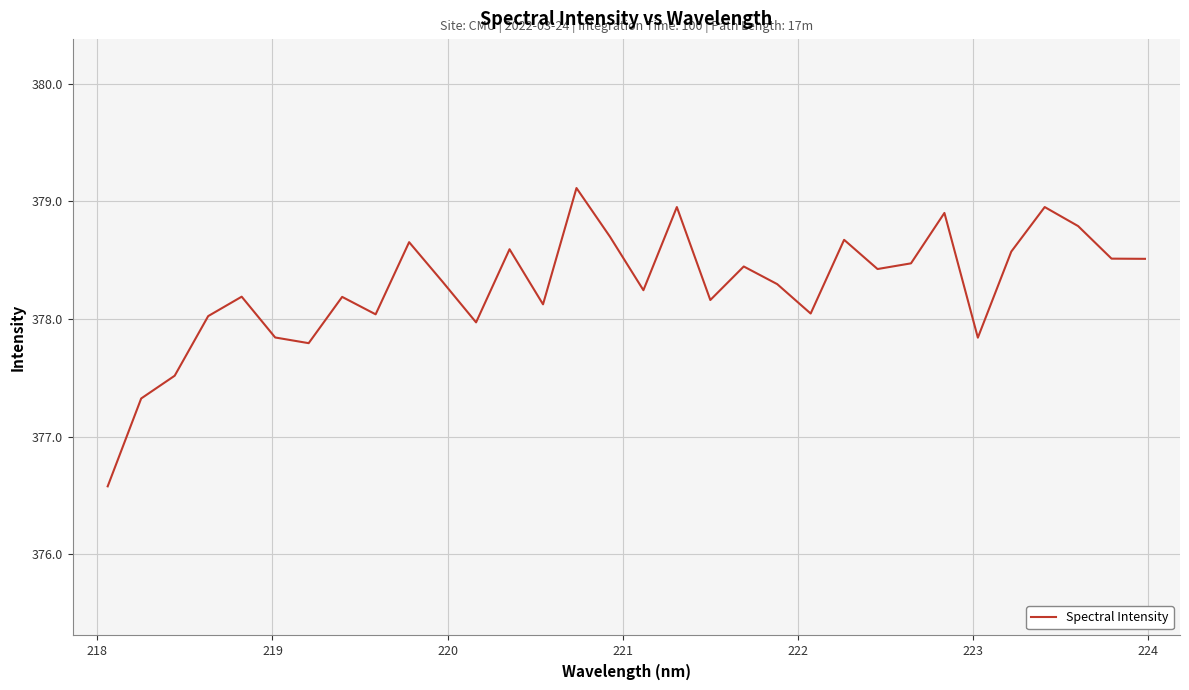

What is the difference between the maximum and minimum values?

2.5